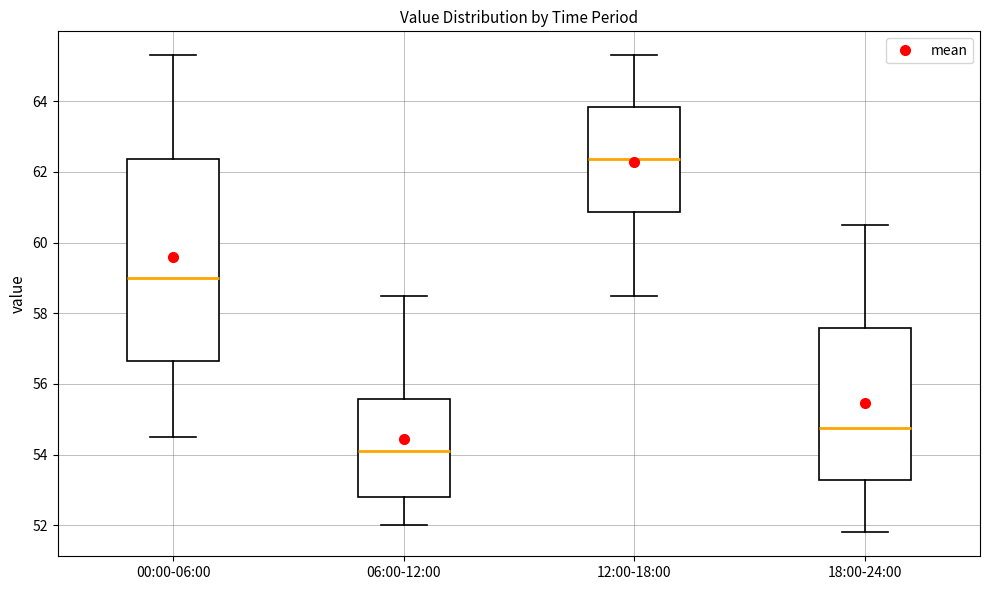

Reading left to right, transcribe this box plot: for each box, give where its median line is, the range the box spans, and where its two whiskers end, as read against the y-axis. The values are not printed on the chart, so give them approximately, as read against the axis.

00:00-06:00: median 59.0, box 56.6 to 62.4, whiskers 54.6 to 65.4
06:00-12:00: median 54.2, box 52.8 to 55.6, whiskers 52.0 to 58.6
12:00-18:00: median 62.4, box 60.8 to 63.8, whiskers 58.6 to 65.4
18:00-24:00: median 54.8, box 53.2 to 57.6, whiskers 51.8 to 60.6